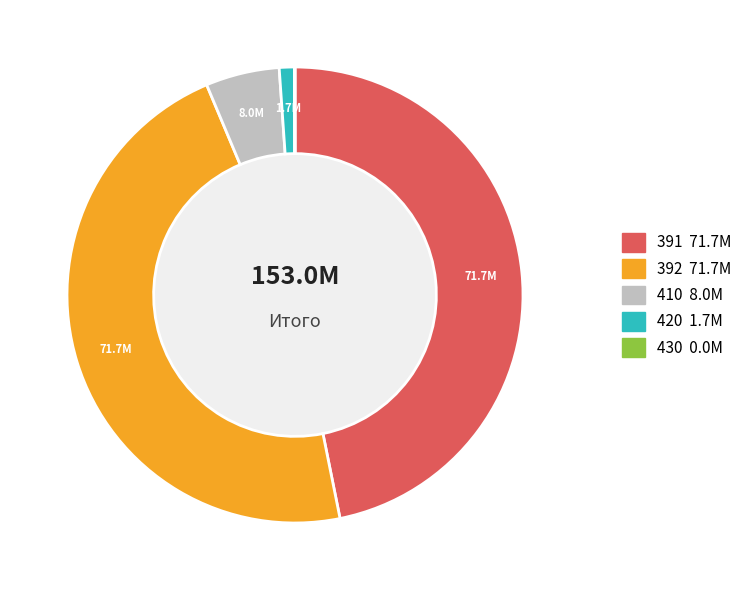

Approximately how many times larger is the value at 392 compared to 410?

9.0